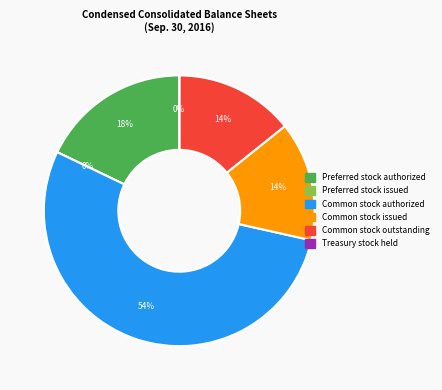

To the nearest percent, what is the difference between the largest and smallest slice percentages?

54%